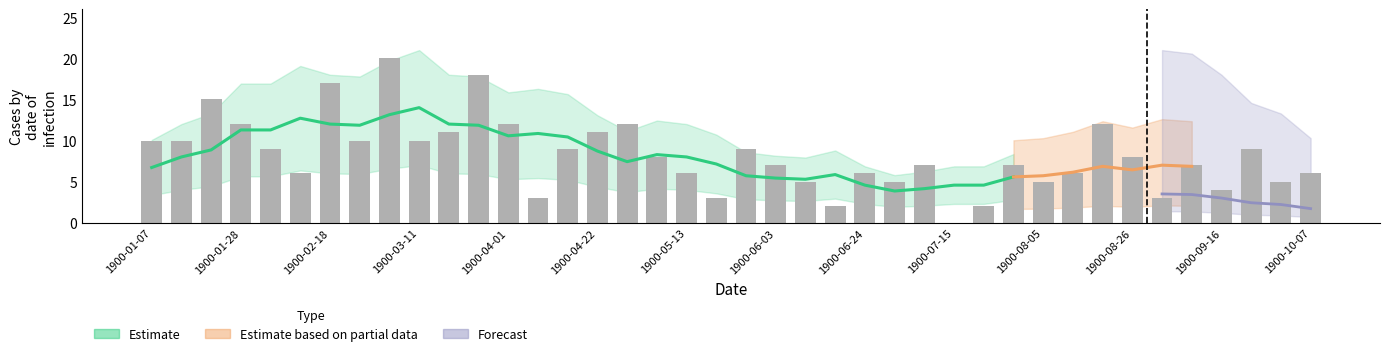

What value does the data have at 1900-08-05, to the nearest 10?

10